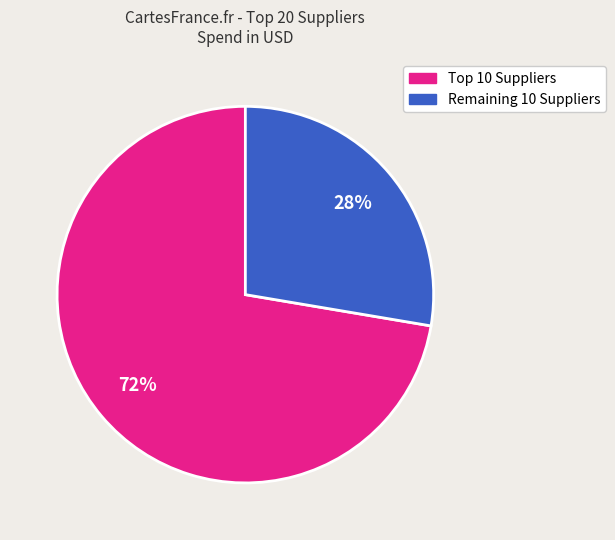

To the nearest percent, what is the average slice percentage?

50%